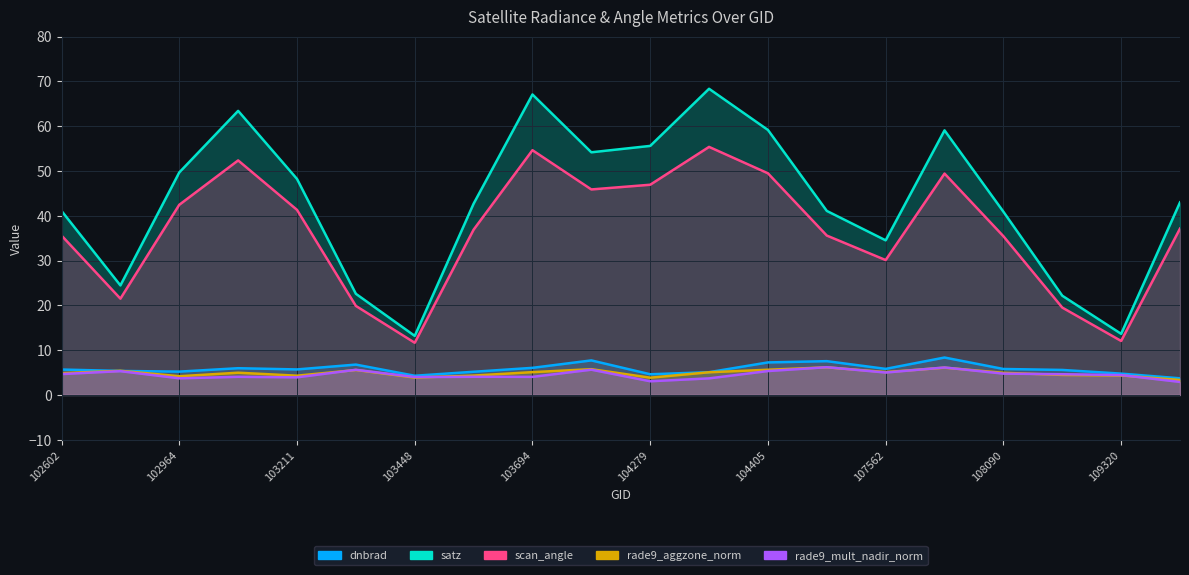

How many values in the rade9_aggzone_norm series exceed 4?

17